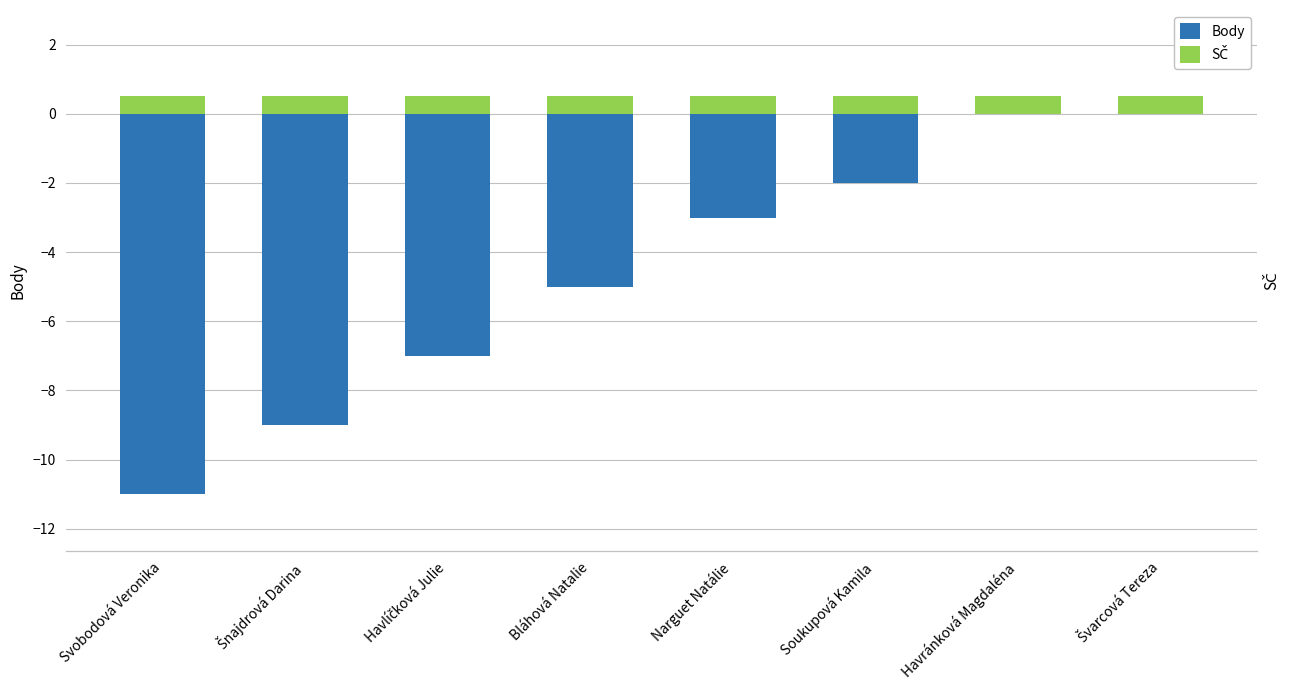

How many values in the Body series exceed -3?

3